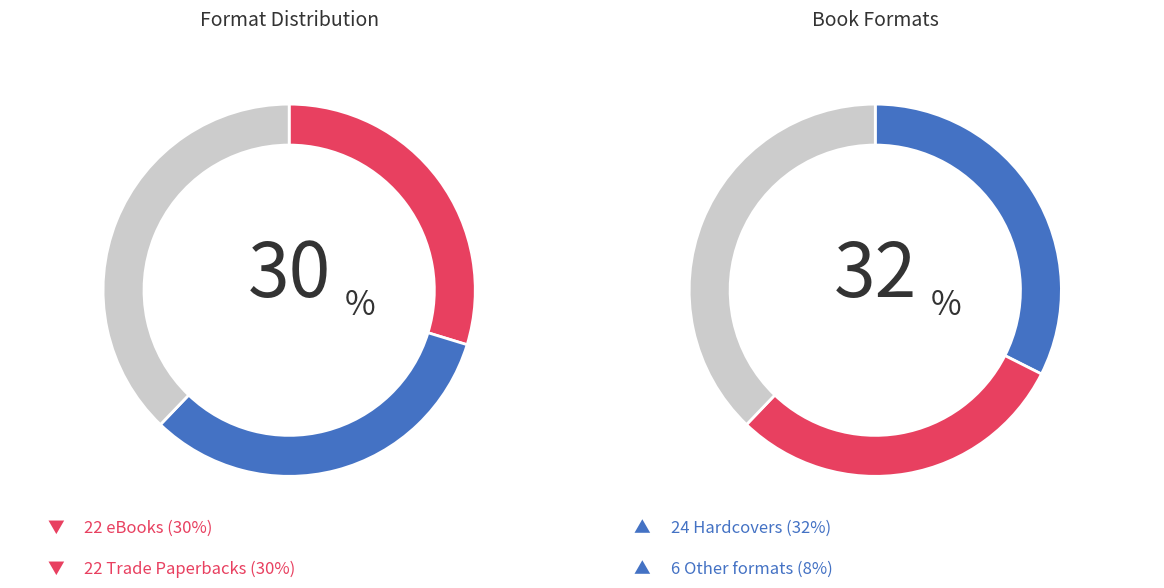

Is there any slice that represents more than half of the pie?

No